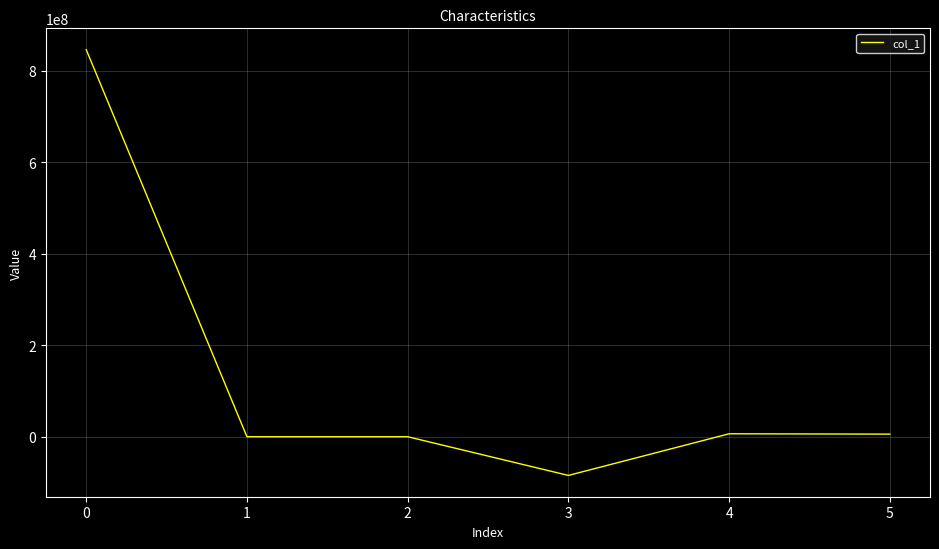

Which category has the highest value across all series?

0